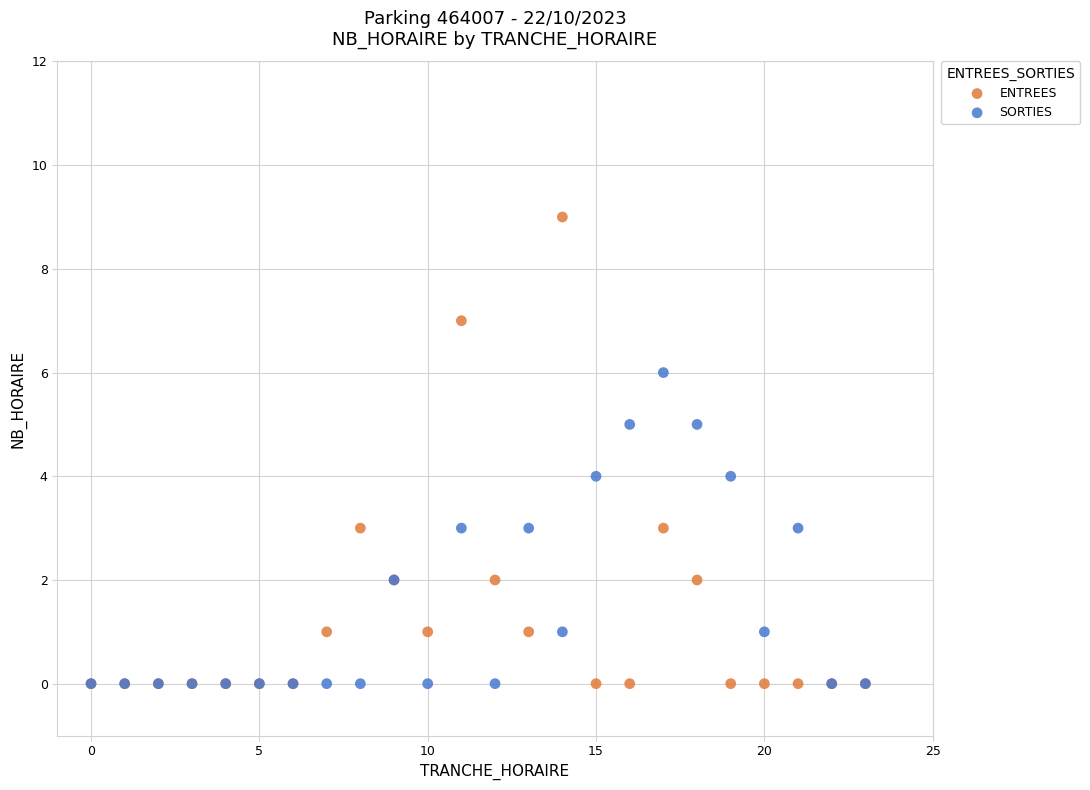

What are all the series names shown in the legend?

ENTREES, SORTIES